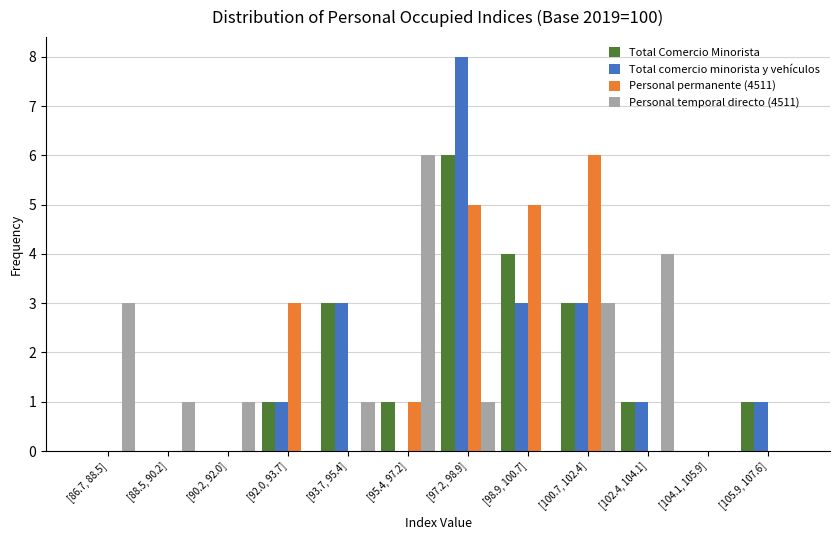

What value does the Personal temporal directo (4511) series have at [100.7, 102.4]?

3